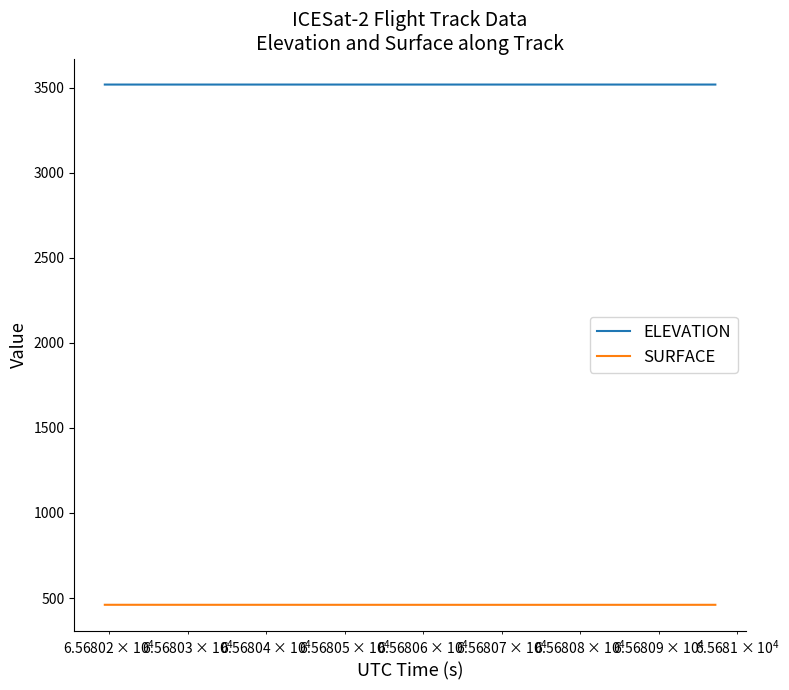

Rank the series by their average value, from lowest to highest.

SURFACE, ELEVATION